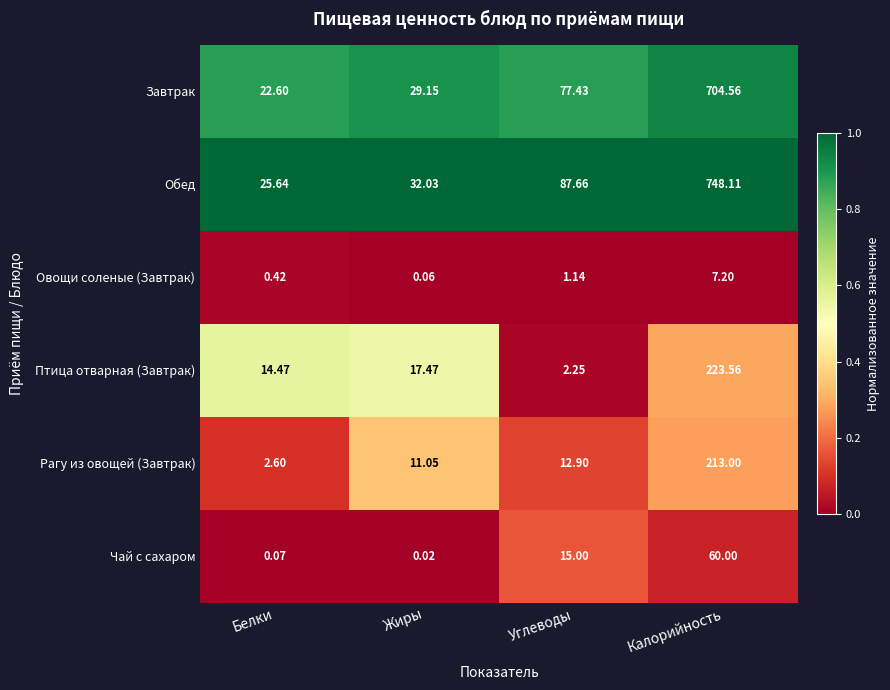

Which label corresponds to the largest value in the chart?

Калорийность